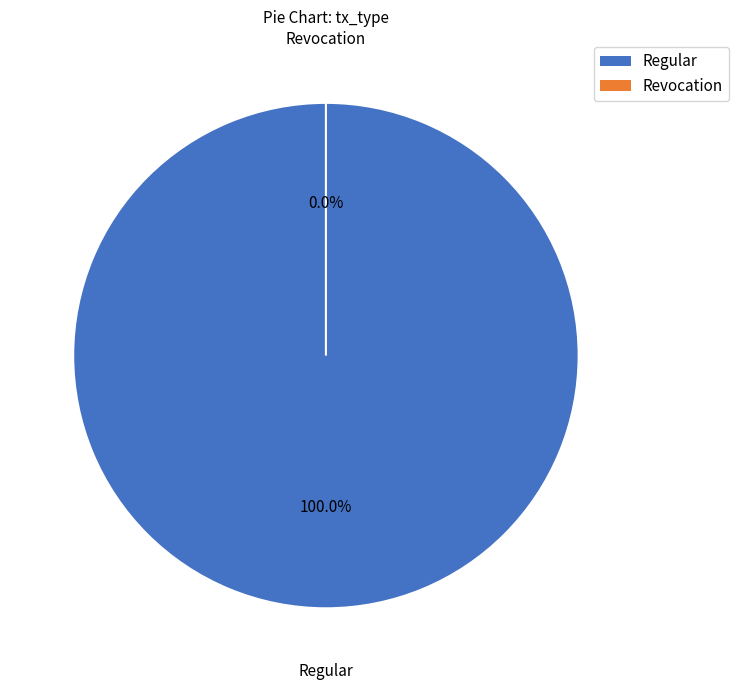

Which has a higher value, Regular or Revocation?

Regular